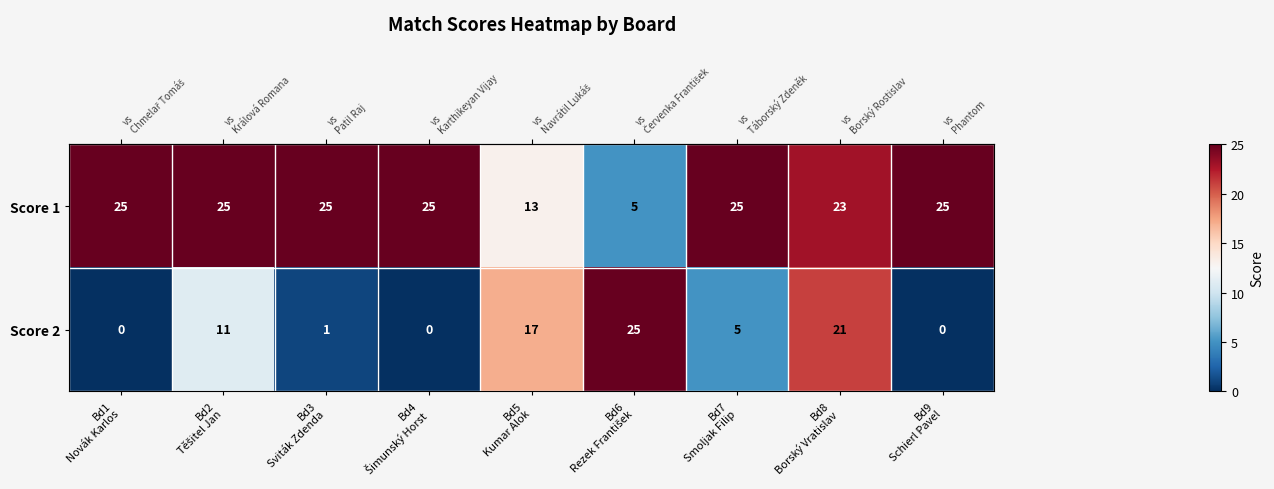

Rank the series by their average value, from highest to lowest.

Score 1, Score 2